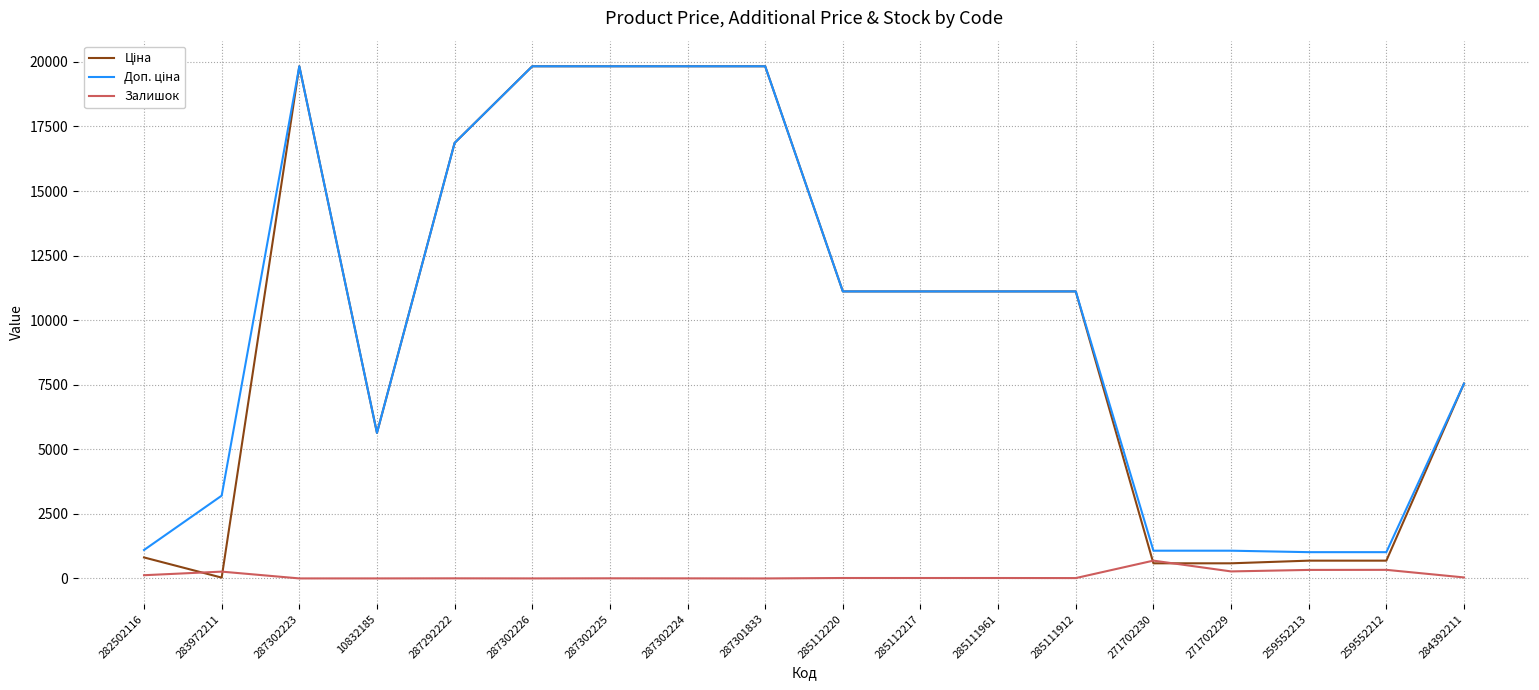

The value of Залишок at 287301833 is 0.0. True or false?

True